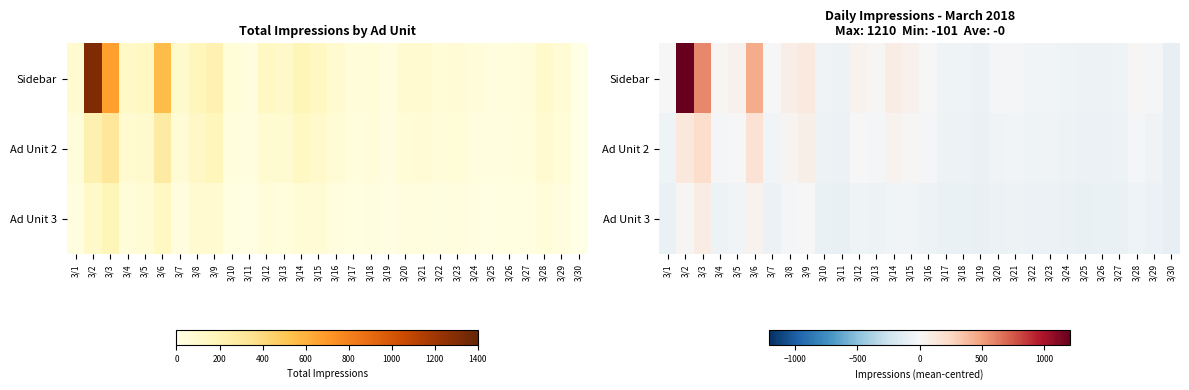

Which has a higher value, 3/5 or 3/17?

3/5